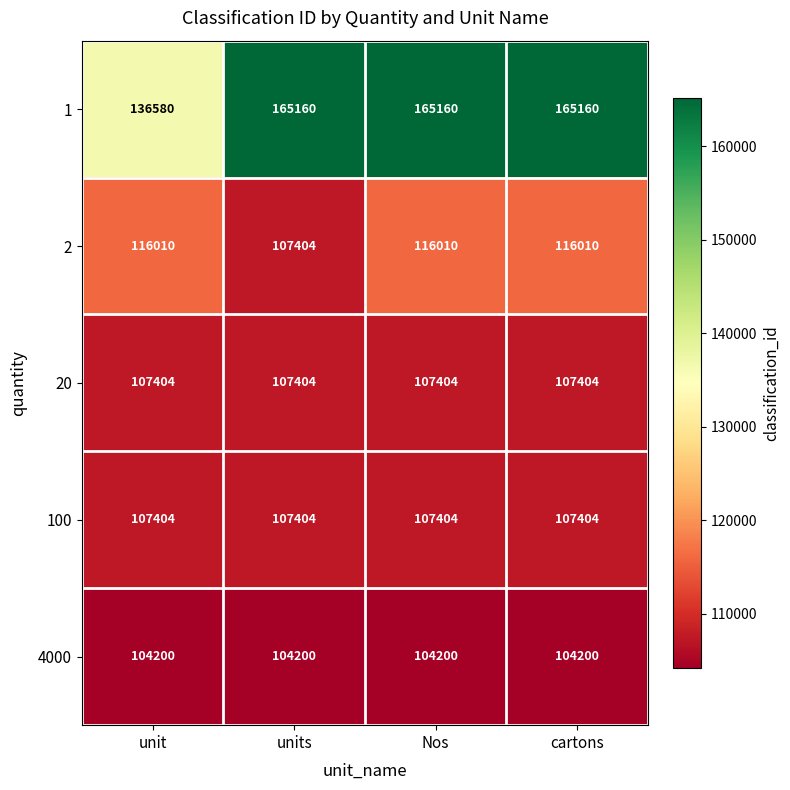

Which series has the largest range (max minus min)?

1